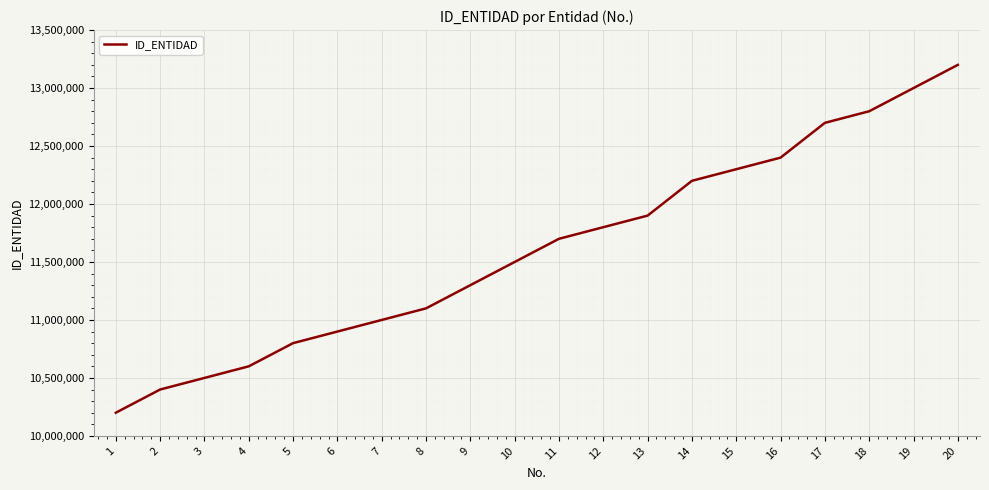

What is the difference between the second highest and second lowest values?

2600000